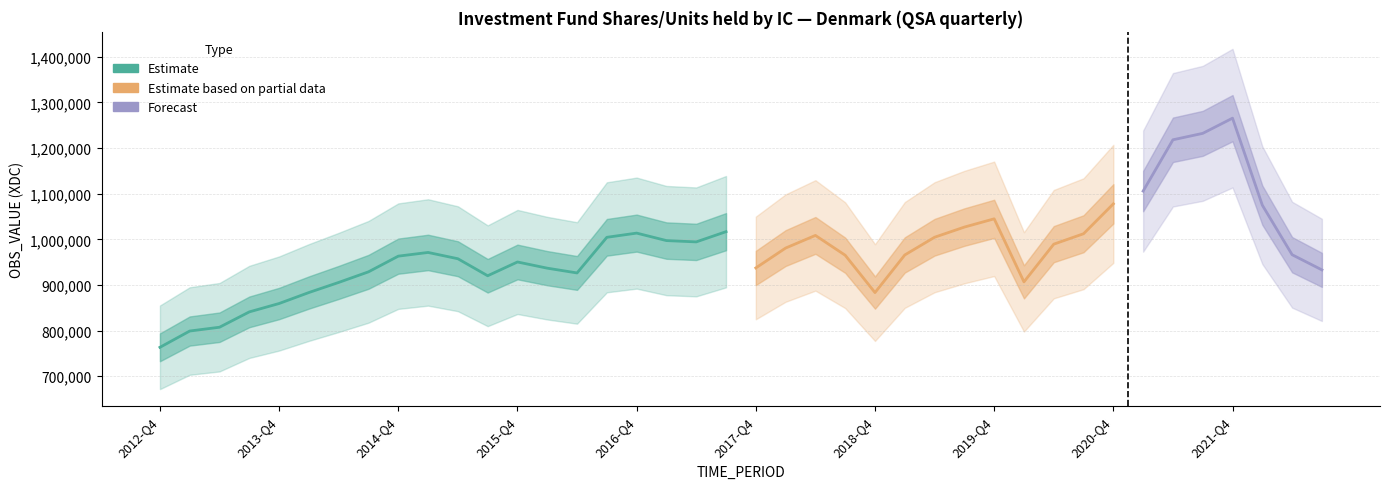

How many interior local peaks (higher than both neighbors) does the data have?

3